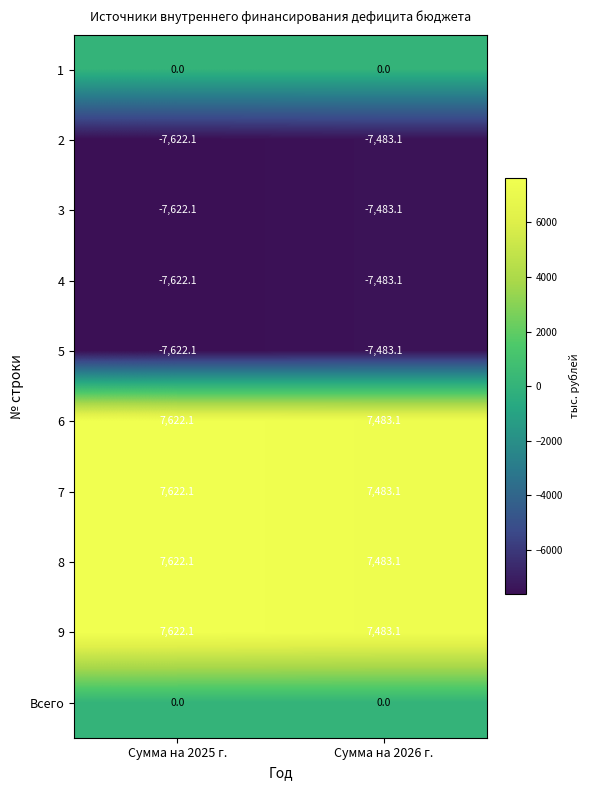

List the labels in order of 4 value, smallest first.

Сумма на 2025 г., Сумма на 2026 г.